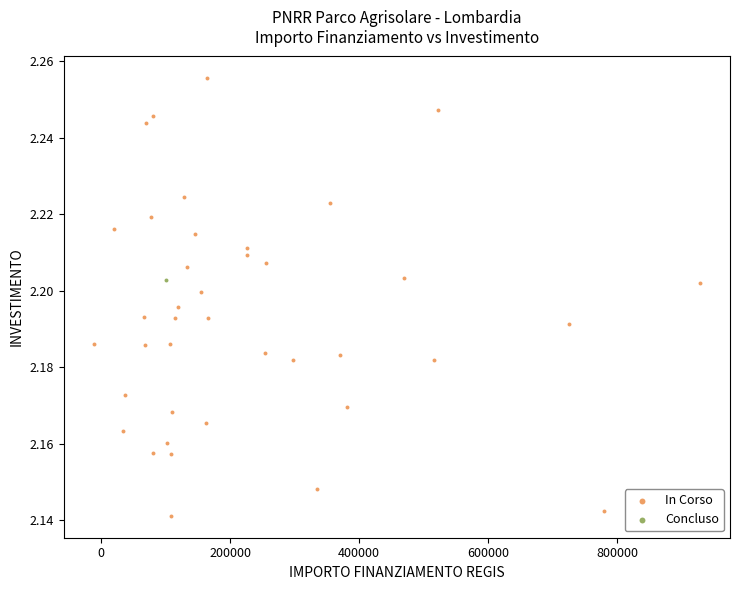

What are all the series names shown in the legend?

In Corso, Concluso